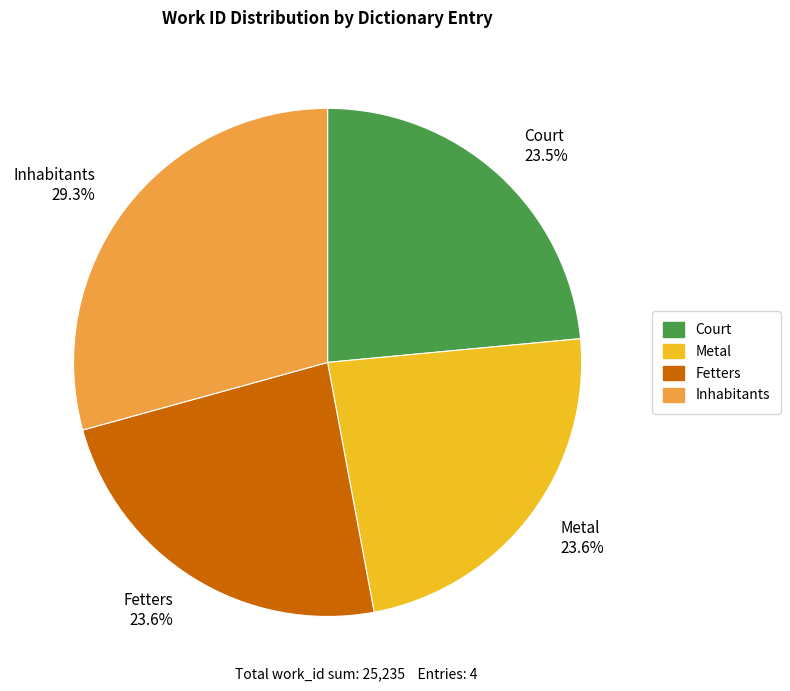

Is the sum of Fetters and Court greater than half?

No